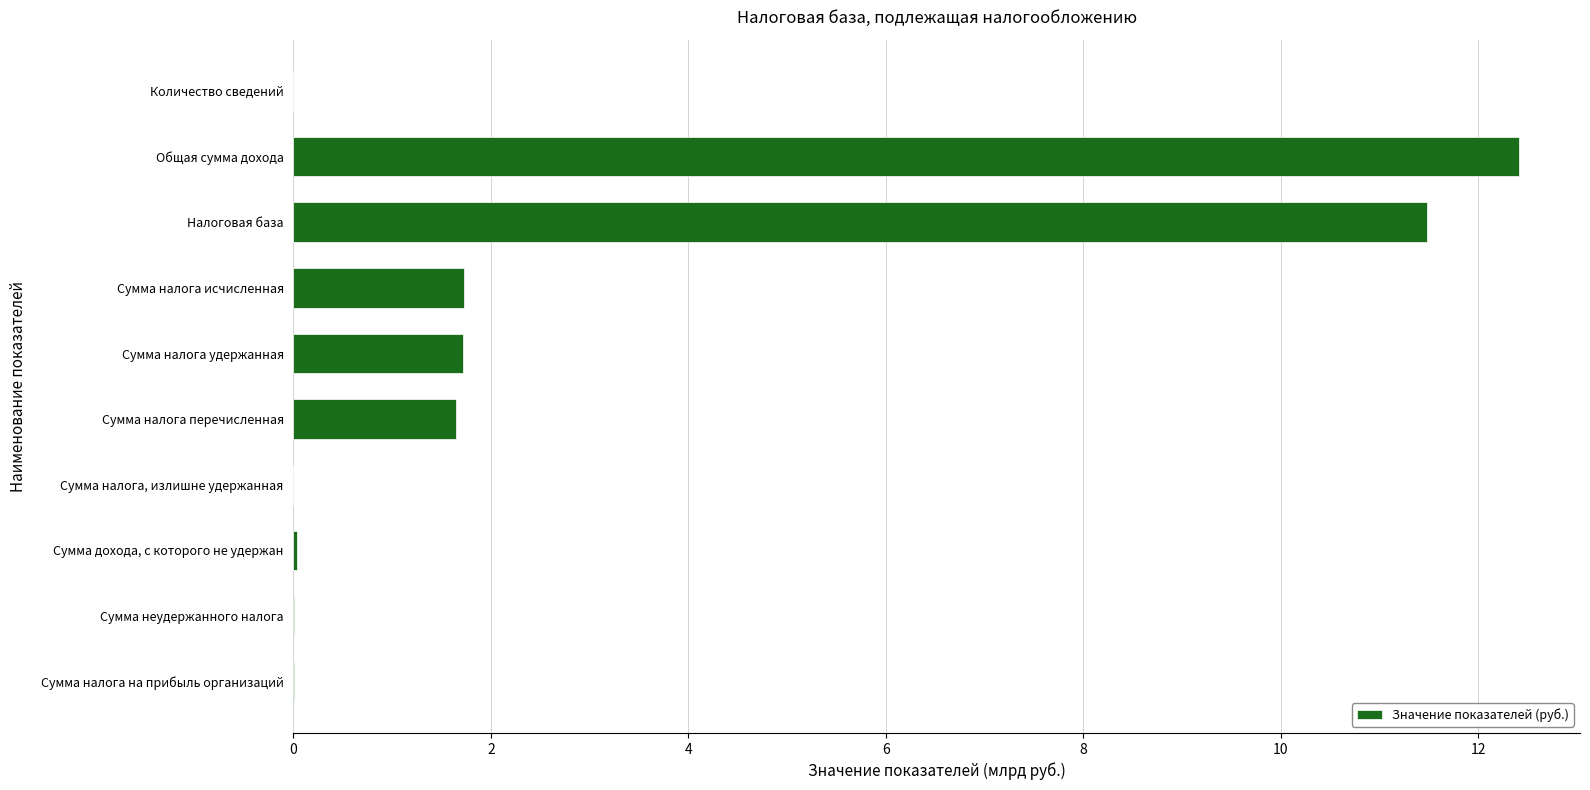

What value does the data have at Налоговая база?

11.5